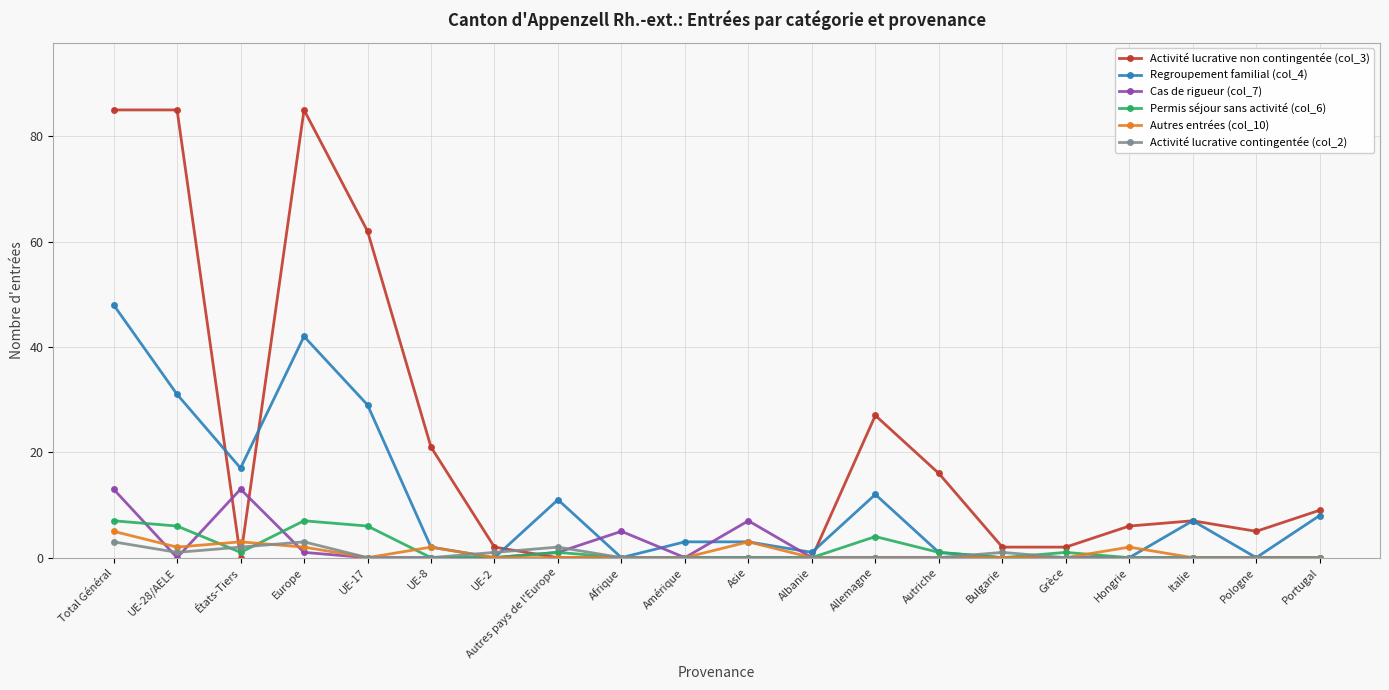

Reading left to right, what are all the values shown in this chart?

Activité lucrative non contingentée (col_3): Total Général=85	UE-28/AELE=85	États-Tiers=0	Europe=85	UE-17=62	UE-8=21	UE-2=2	Autres pays de l'Europe=0	Afrique=0	Amérique=0	Asie=0	Albanie=0	Allemagne=27	Autriche=16	Bulgarie=2	Grèce=2	Hongrie=6	Italie=7	Pologne=5	Portugal=9
Regroupement familial (col_4): Total Général=48	UE-28/AELE=31	États-Tiers=17	Europe=42	UE-17=29	UE-8=2	UE-2=0	Autres pays de l'Europe=11	Afrique=0	Amérique=3	Asie=3	Albanie=1	Allemagne=12	Autriche=1	Bulgarie=0	Grèce=0	Hongrie=0	Italie=7	Pologne=0	Portugal=8
Cas de rigueur (col_7): Total Général=13	UE-28/AELE=0	États-Tiers=13	Europe=1	UE-17=0	UE-8=0	UE-2=0	Autres pays de l'Europe=1	Afrique=5	Amérique=0	Asie=7	Albanie=0	Allemagne=0	Autriche=0	Bulgarie=0	Grèce=0	Hongrie=0	Italie=0	Pologne=0	Portugal=0
Permis séjour sans activité (col_6): Total Général=7	UE-28/AELE=6	États-Tiers=1	Europe=7	UE-17=6	UE-8=0	UE-2=0	Autres pays de l'Europe=1	Afrique=0	Amérique=0	Asie=0	Albanie=0	Allemagne=4	Autriche=1	Bulgarie=0	Grèce=1	Hongrie=0	Italie=0	Pologne=0	Portugal=0
Autres entrées (col_10): Total Général=5	UE-28/AELE=2	États-Tiers=3	Europe=2	UE-17=0	UE-8=2	UE-2=0	Autres pays de l'Europe=0	Afrique=0	Amérique=0	Asie=3	Albanie=0	Allemagne=0	Autriche=0	Bulgarie=0	Grèce=0	Hongrie=2	Italie=0	Pologne=0	Portugal=0
Activité lucrative contingentée (col_2): Total Général=3	UE-28/AELE=1	États-Tiers=2	Europe=3	UE-17=0	UE-8=0	UE-2=1	Autres pays de l'Europe=2	Afrique=0	Amérique=0	Asie=0	Albanie=0	Allemagne=0	Autriche=0	Bulgarie=1	Grèce=0	Hongrie=0	Italie=0	Pologne=0	Portugal=0